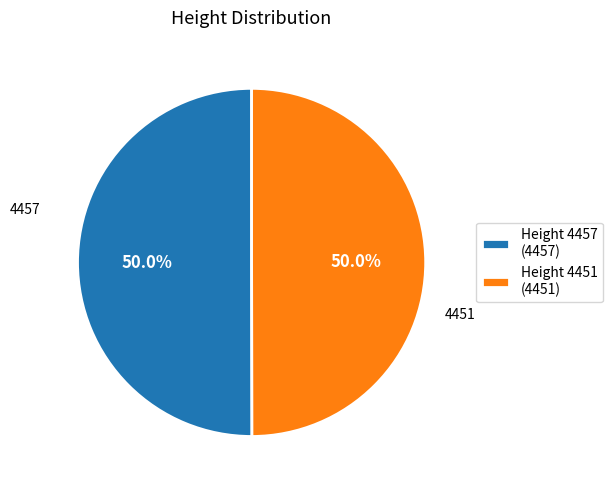

What is the ratio of the value at Height 4451 (4451) to the value at Height 4457 (4457)?

1.0